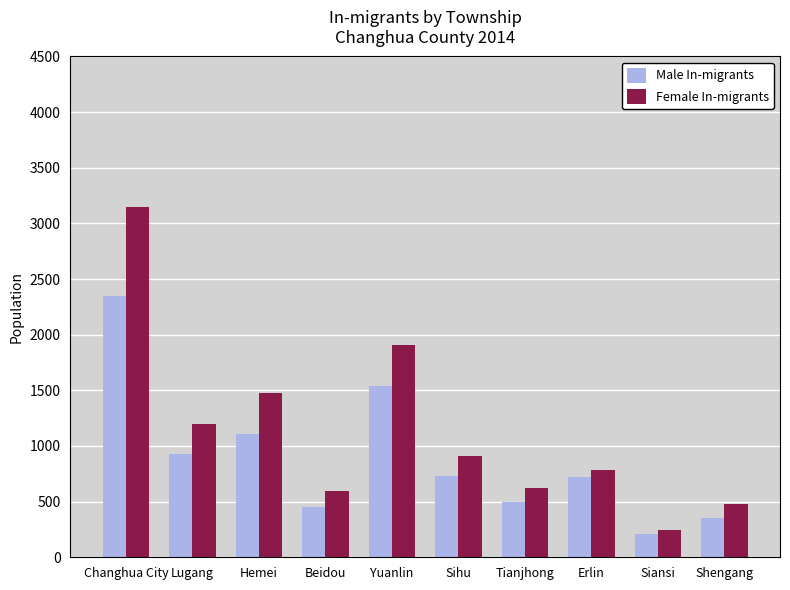

List the series in order of their peak value, highest first.

Female In-migrants, Male In-migrants